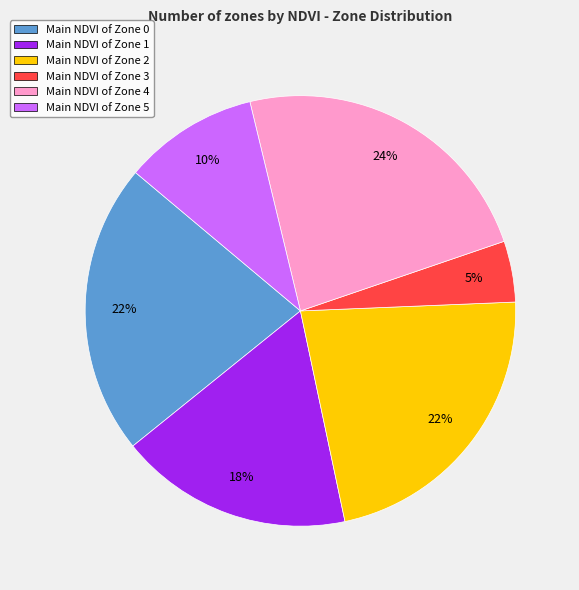

Which category has the biggest portion of the pie?

Main NDVI of Zone 4